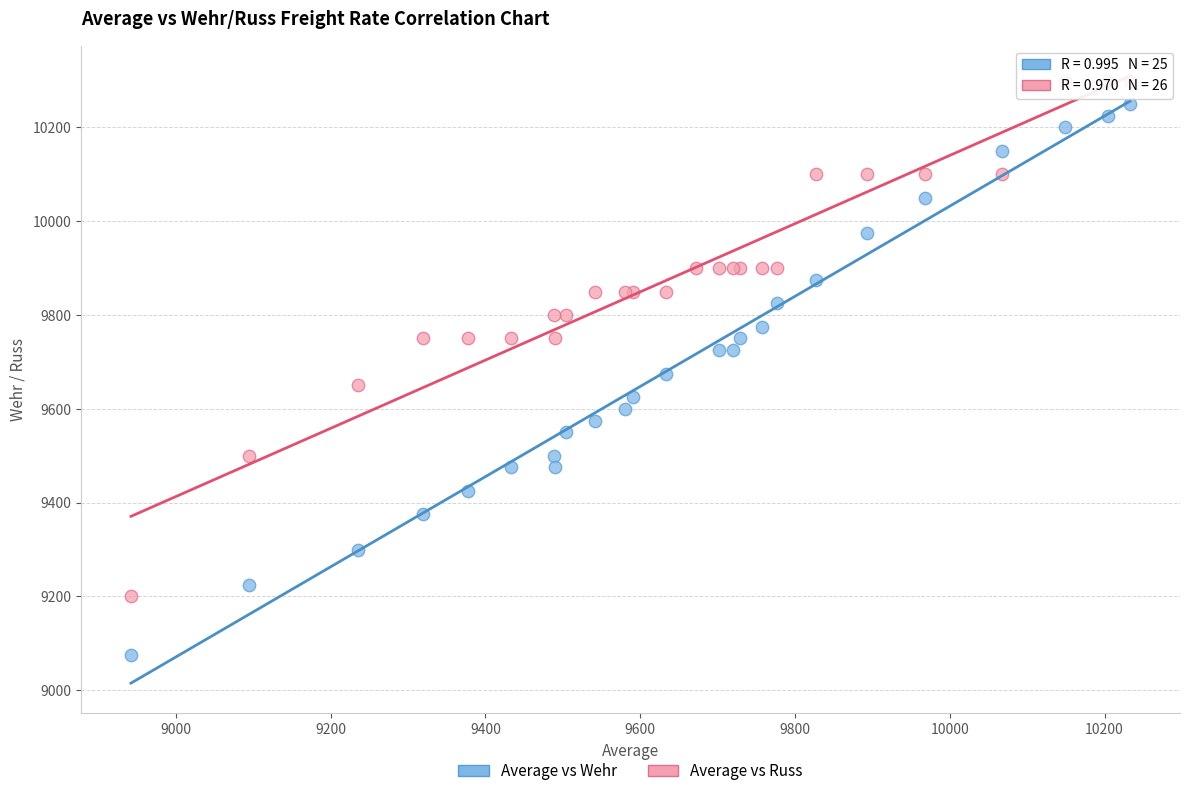

Which series contains the lowest Y value?

Average vs Wehr